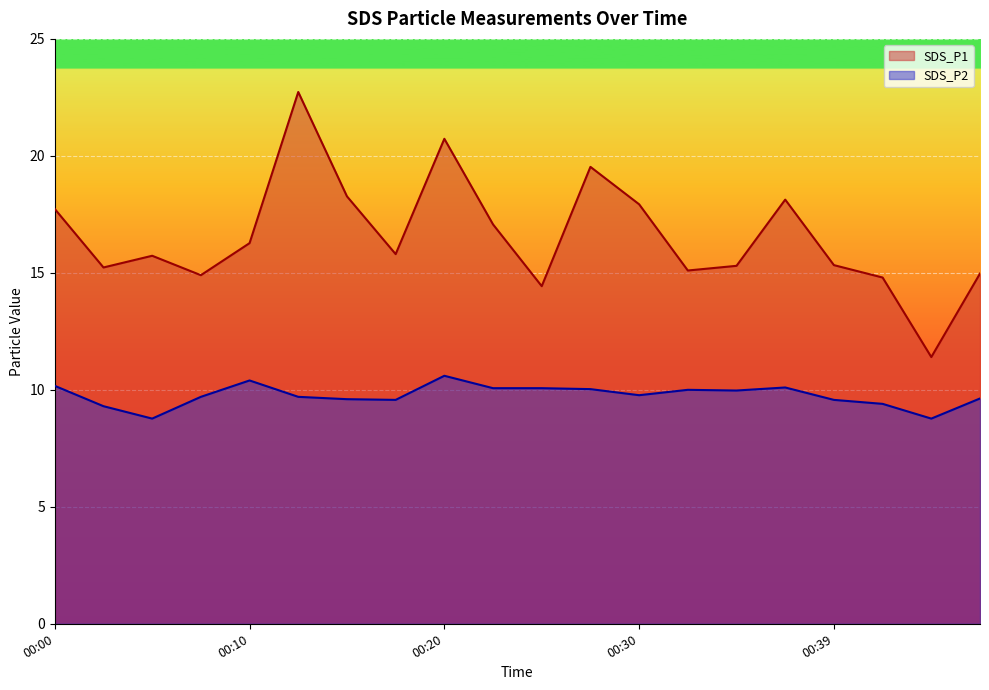

Reading left to right, what are all the values shown in this chart?

SDS_P1: 00:00=17.7	00:02=15.2	00:05=15.7	00:07=14.9	00:10=16.3	00:12=22.7	00:15=18.3	00:17=15.8	00:20=20.7	00:22=17.1	00:25=14.4	00:27=19.5	00:30=17.9	00:32=15.1	00:34=15.3	00:37=18.1	00:39=15.3	00:42=14.8	00:44=11.4	00:47=15.0
SDS_P2: 00:00=10.2	00:02=9.3	00:05=8.8	00:07=9.7	00:10=10.4	00:12=9.7	00:15=9.6	00:17=9.6	00:20=10.6	00:22=10.1	00:25=10.1	00:27=10.0	00:30=9.8	00:32=10.0	00:34=10.0	00:37=10.1	00:39=9.6	00:42=9.4	00:44=8.8	00:47=9.6